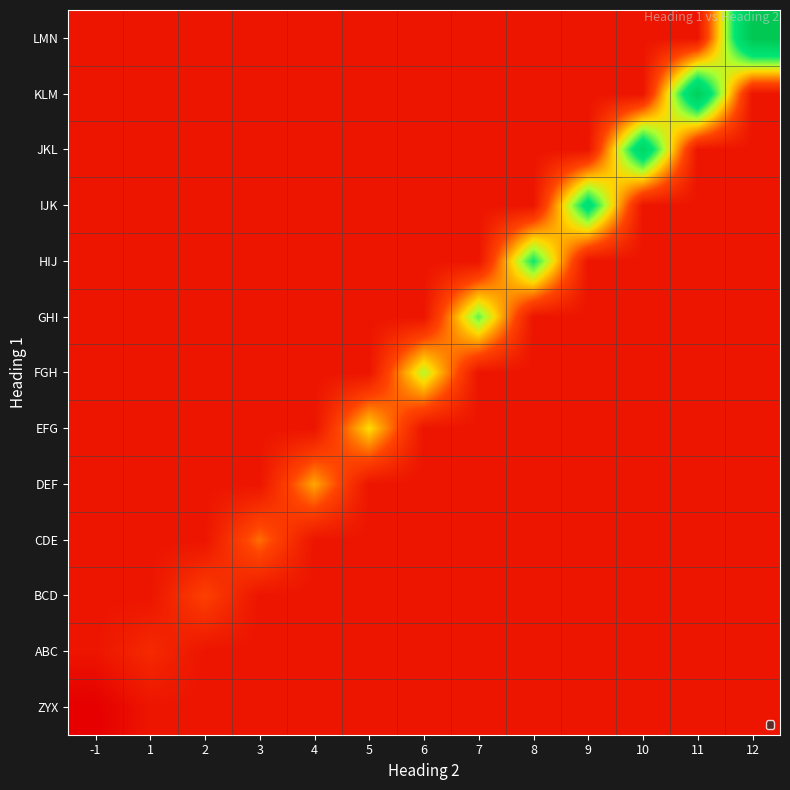

Reading left to right, extract all data points from this chart.

ZYX: -1=-1.1	1=0.0	2=0.0	3=0.0	4=0.0	5=0.0	6=0.0	7=0.0	8=0.0	9=0.0	10=0.0	11=0.0	12=0.0
ABC: -1=0.0	1=1.1	2=0.0	3=0.0	4=0.0	5=0.0	6=0.0	7=0.0	8=0.0	9=0.0	10=0.0	11=0.0	12=0.0
BCD: -1=0.0	1=0.0	2=2.2	3=0.0	4=0.0	5=0.0	6=0.0	7=0.0	8=0.0	9=0.0	10=0.0	11=0.0	12=0.0
CDE: -1=0.0	1=0.0	2=0.0	3=3.3	4=0.0	5=0.0	6=0.0	7=0.0	8=0.0	9=0.0	10=0.0	11=0.0	12=0.0
DEF: -1=0.0	1=0.0	2=0.0	3=0.0	4=4.4	5=0.0	6=0.0	7=0.0	8=0.0	9=0.0	10=0.0	11=0.0	12=0.0
EFG: -1=0.0	1=0.0	2=0.0	3=0.0	4=0.0	5=5.5	6=0.0	7=0.0	8=0.0	9=0.0	10=0.0	11=0.0	12=0.0
FGH: -1=0.0	1=0.0	2=0.0	3=0.0	4=0.0	5=0.0	6=6.7	7=0.0	8=0.0	9=0.0	10=0.0	11=0.0	12=0.0
GHI: -1=0.0	1=0.0	2=0.0	3=0.0	4=0.0	5=0.0	6=0.0	7=7.8	8=0.0	9=0.0	10=0.0	11=0.0	12=0.0
HIJ: -1=0.0	1=0.0	2=0.0	3=0.0	4=0.0	5=0.0	6=0.0	7=0.0	8=8.9	9=0.0	10=0.0	11=0.0	12=0.0
IJK: -1=0.0	1=0.0	2=0.0	3=0.0	4=0.0	5=0.0	6=0.0	7=0.0	8=0.0	9=10.0	10=0.0	11=0.0	12=0.0
JKL: -1=0.0	1=0.0	2=0.0	3=0.0	4=0.0	5=0.0	6=0.0	7=0.0	8=0.0	9=0.0	10=11.1	11=0.0	12=0.0
KLM: -1=0.0	1=0.0	2=0.0	3=0.0	4=0.0	5=0.0	6=0.0	7=0.0	8=0.0	9=0.0	10=0.0	11=12.2	12=0.0
LMN: -1=0.0	1=0.0	2=0.0	3=0.0	4=0.0	5=0.0	6=0.0	7=0.0	8=0.0	9=0.0	10=0.0	11=0.0	12=13.3